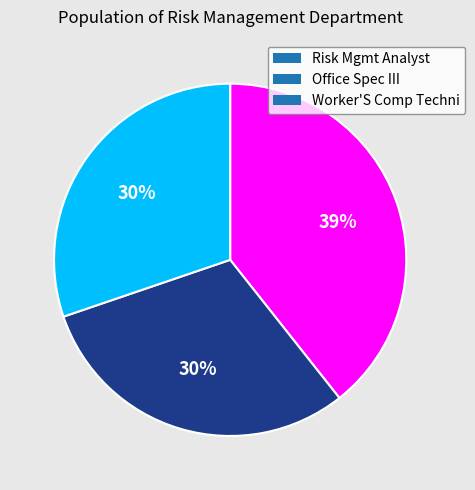

What is the largest slice in the pie chart?

Risk Mgmt Analyst